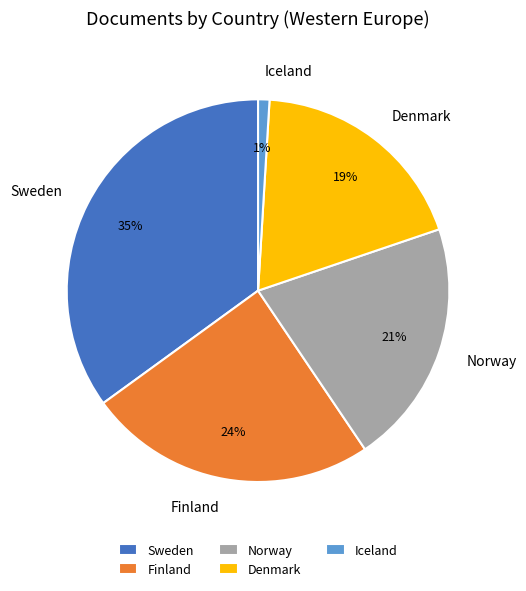

What is the largest slice in the pie chart?

Sweden